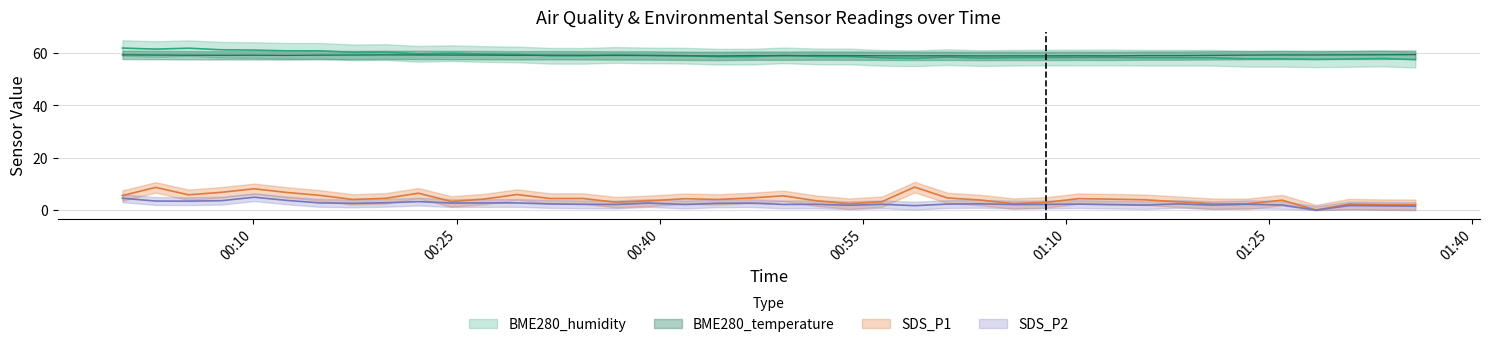

What is the difference between the maximum and minimum values in the BME280_humidity series?

4.4